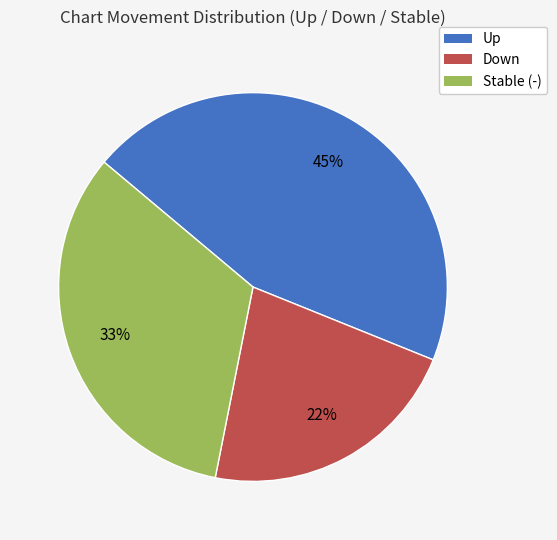

To the nearest percent, what is the average slice percentage?

33%